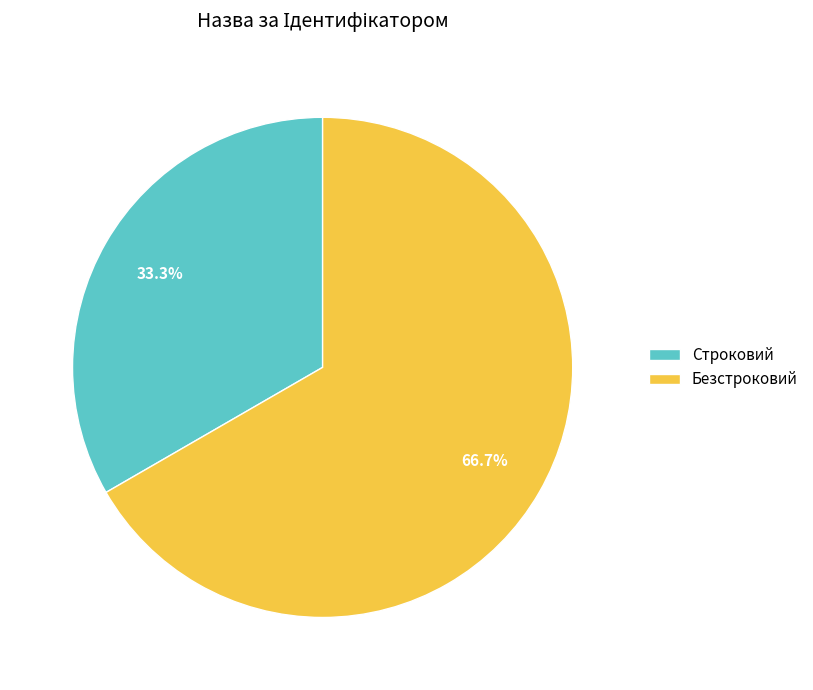

Is there any slice that represents more than half of the pie?

Yes